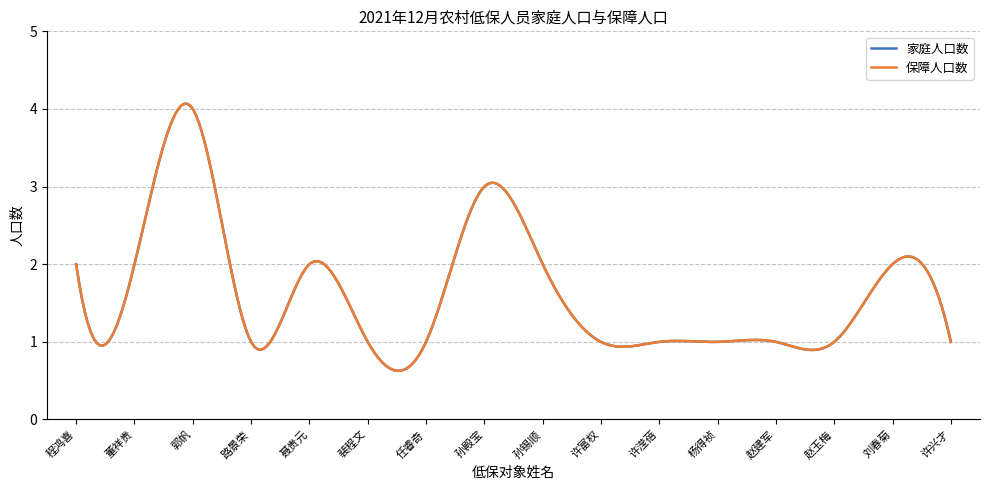

How many interior local peaks does the 家庭人口数 series have?

4